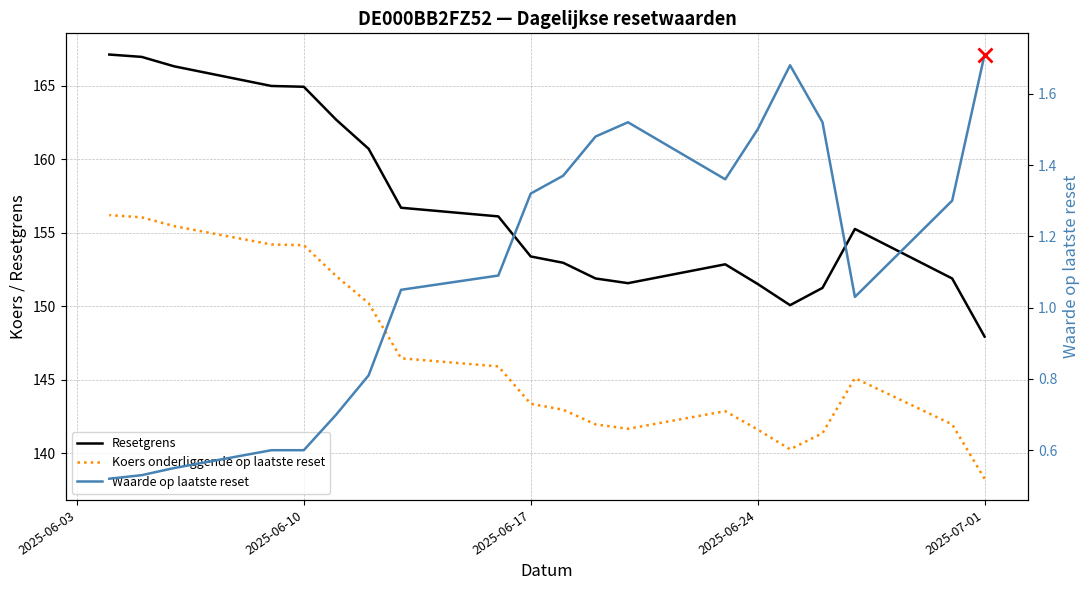

Does the chart display data point markers on the line(s)?

No